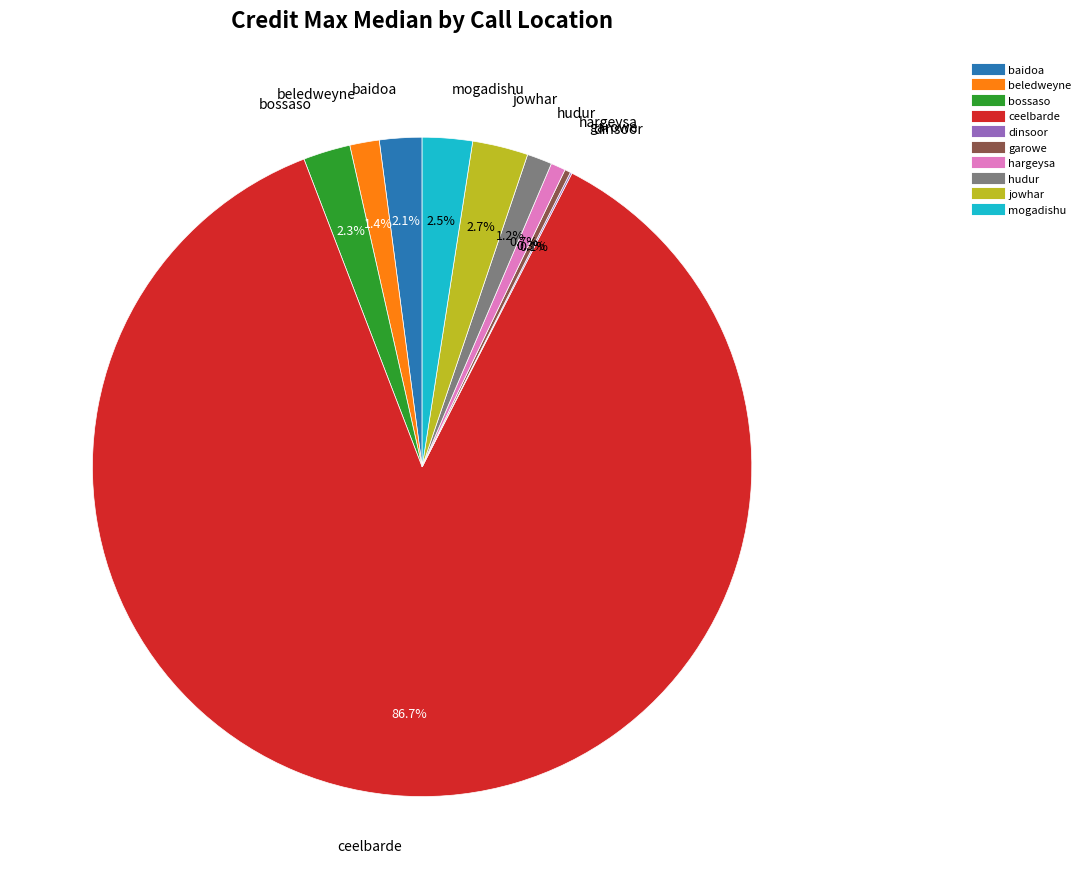

True or false: hargeysa accounts for 12% of the total.

False